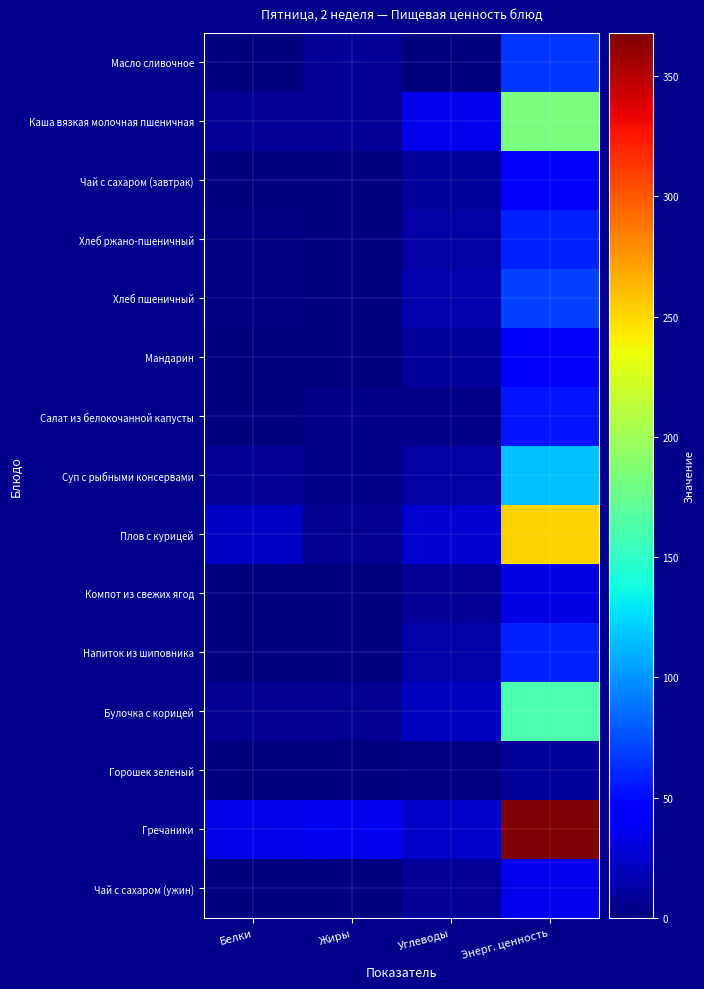

At which category is the sum across all series the highest?

Энерг. ценность